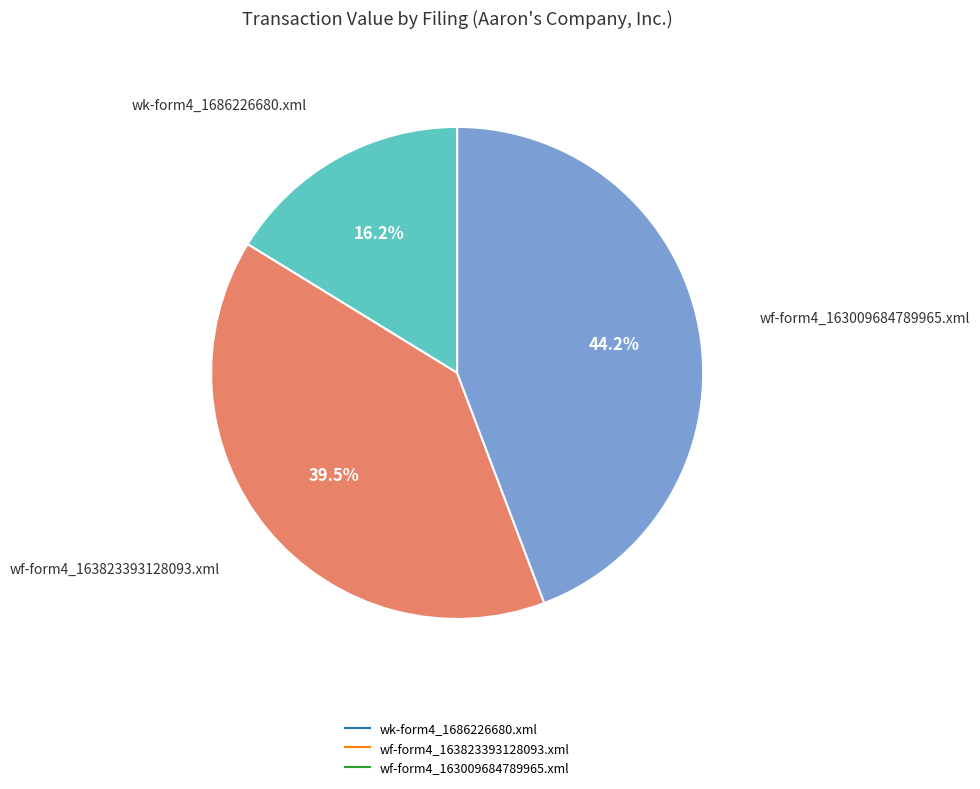

To the nearest percent, what is the combined percentage of wf-form4_163009684789965.xml and wf-form4_163823393128093.xml?

84%